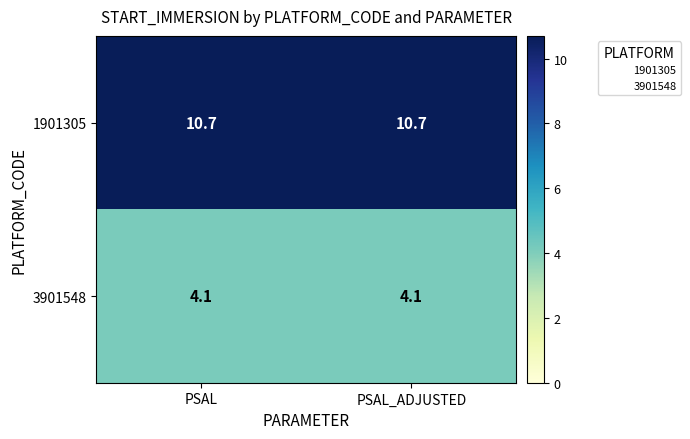

What is the minimum value for 1901305?

10.7